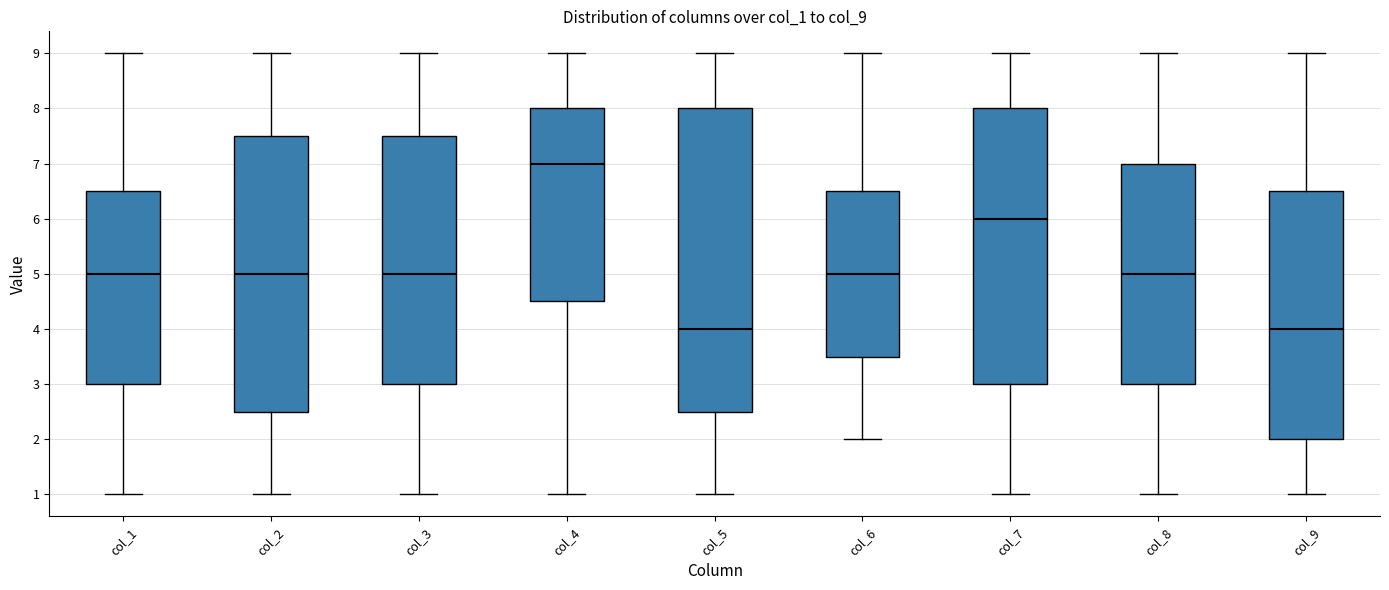

Reading left to right, read every box against the y-axis: the position of its median line, the range the box covers, and the ends of its whiskers. The values are not printed on the chart, so give them approximately, as read against the axis.

col_1: median 5.0, box 3.0 to 6.5, whiskers 1.0 to 9.0
col_2: median 5.0, box 2.5 to 7.5, whiskers 1.0 to 9.0
col_3: median 5.0, box 3.0 to 7.5, whiskers 1.0 to 9.0
col_4: median 7.0, box 4.5 to 8.0, whiskers 1.0 to 9.0
col_5: median 4.0, box 2.5 to 8.0, whiskers 1.0 to 9.0
col_6: median 5.0, box 3.5 to 6.5, whiskers 2.0 to 9.0
col_7: median 6.0, box 3.0 to 8.0, whiskers 1.0 to 9.0
col_8: median 5.0, box 3.0 to 7.0, whiskers 1.0 to 9.0
col_9: median 4.0, box 2.0 to 6.5, whiskers 1.0 to 9.0